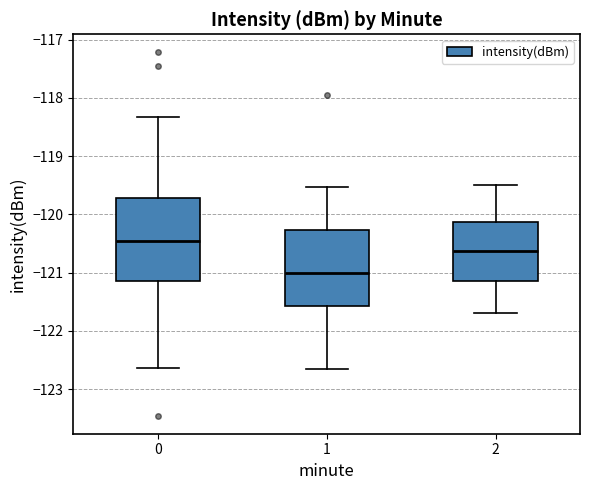

Which box's median line is the lowest?

1